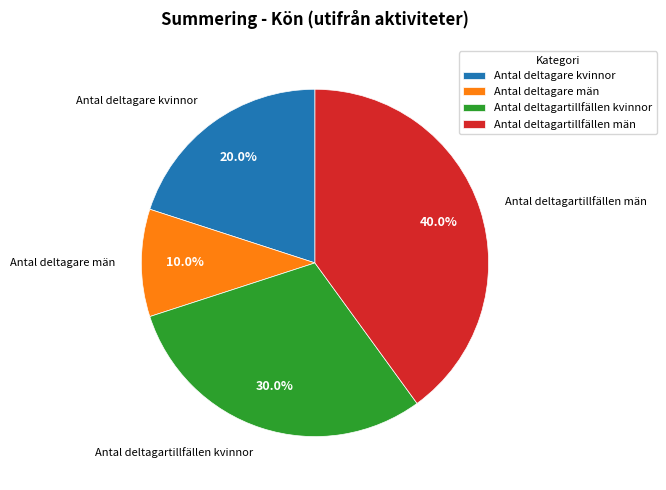

To the nearest percent, what is the average slice percentage?

25%